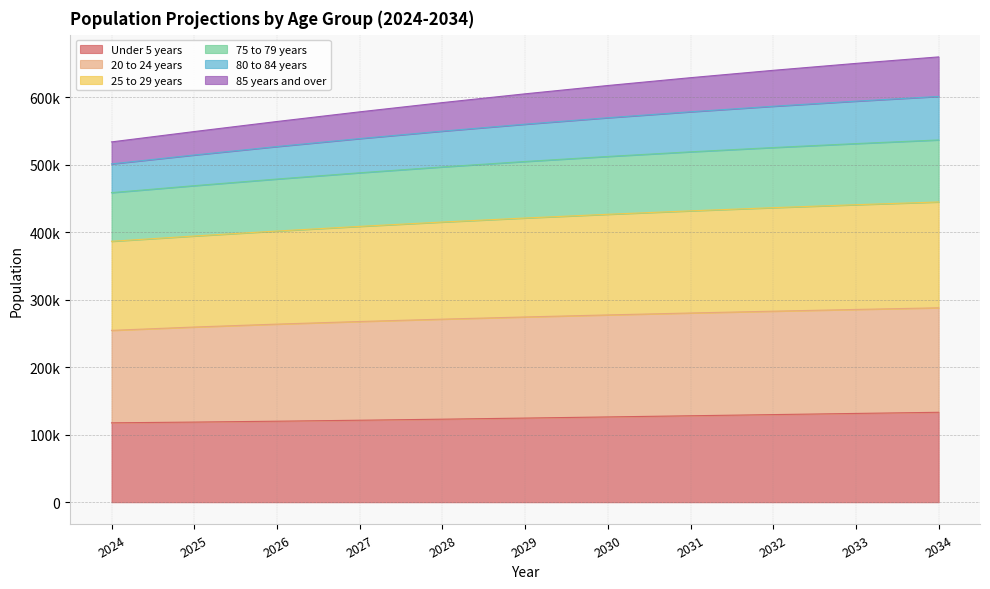

What are all the series names shown in the legend?

Under 5 years, 20 to 24 years, 25 to 29 years, 75 to 79 years, 80 to 84 years, 85 years and over